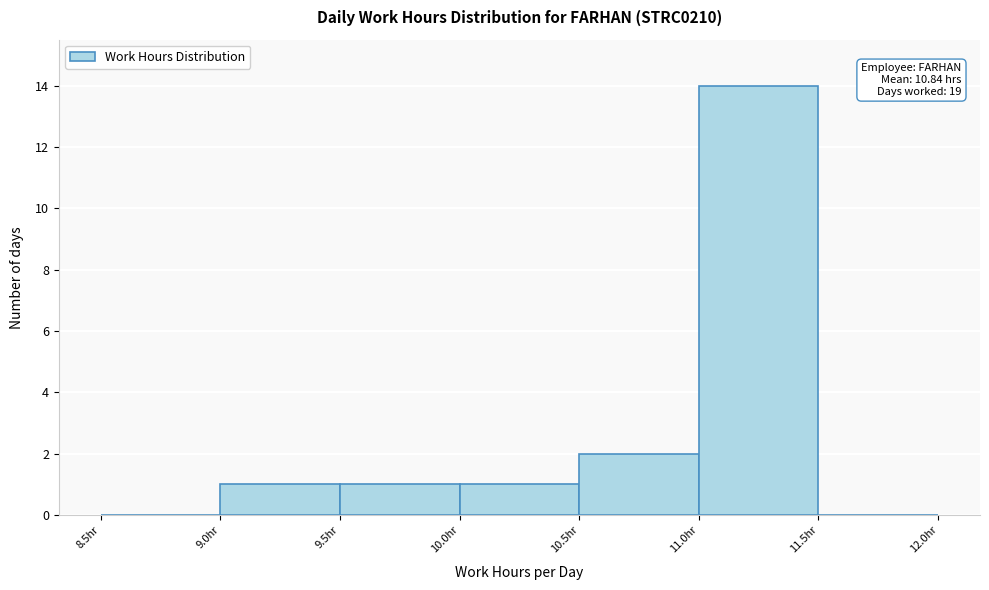

Which range on the x-axis has the tallest bar?

11.0 to 11.5